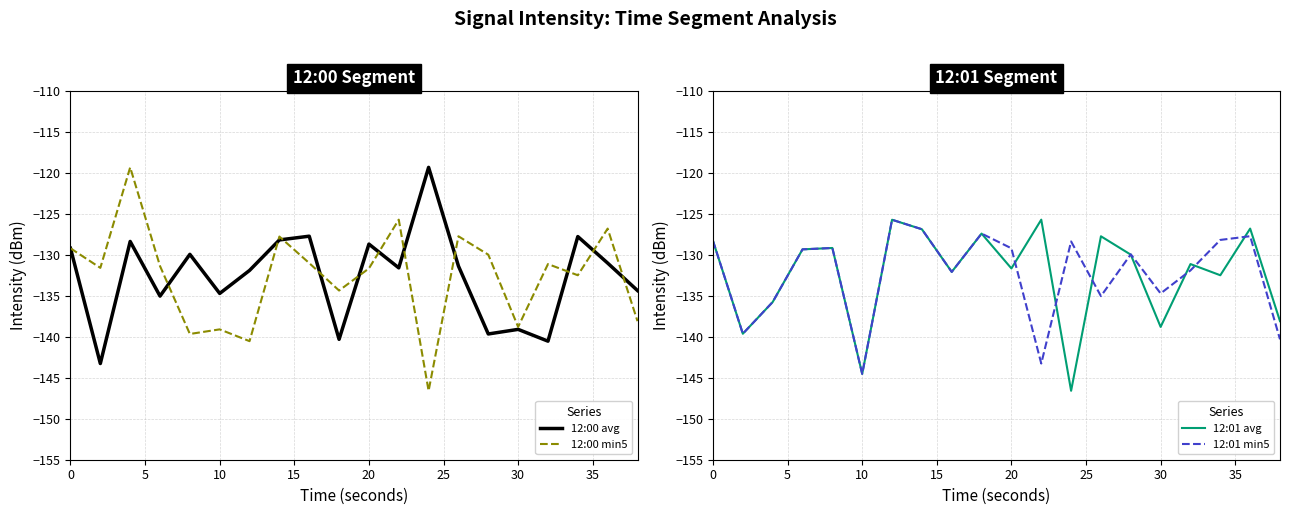

Which series ends up on top after the final intersection of 12:01 min5 and 12:00 avg?

12:00 avg